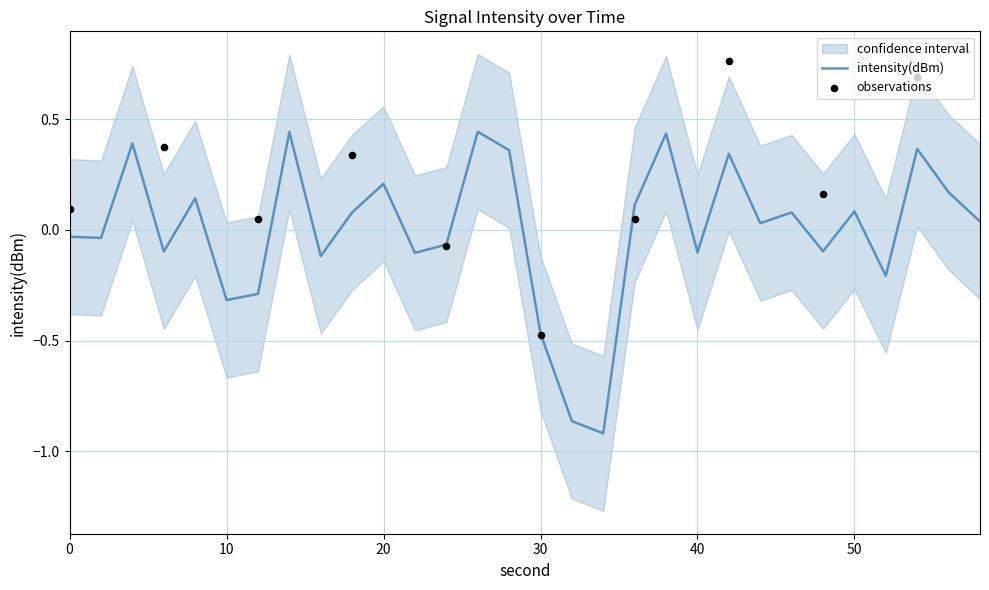

What is the change in value from 32 to 34?

-0.1